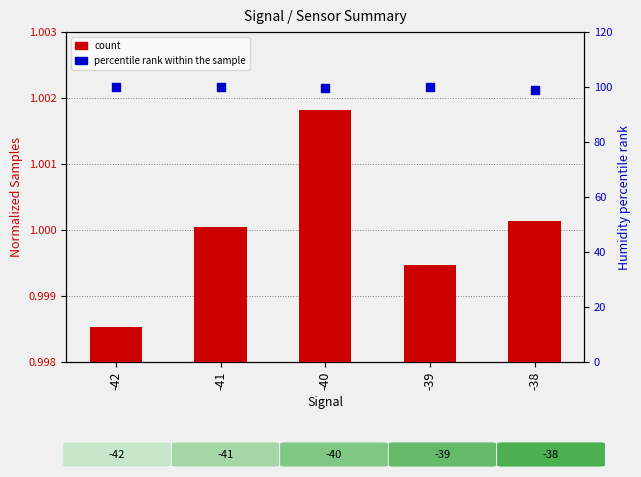

Which series has the widest spread of Y values?

percentile rank within the sample